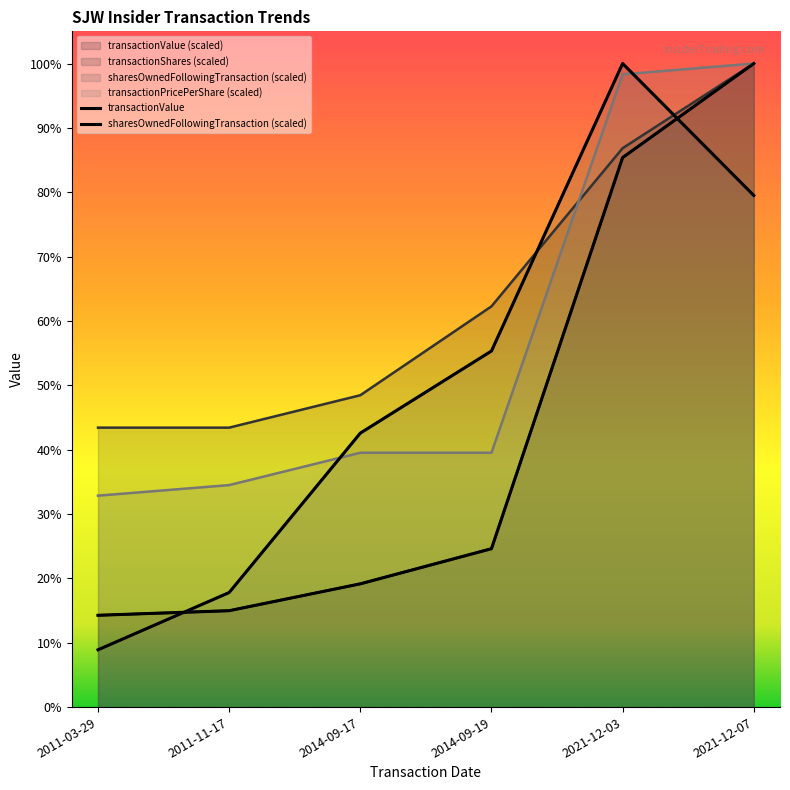

What is the approximate value of transactionShares at 2011-03-29?

69580.1